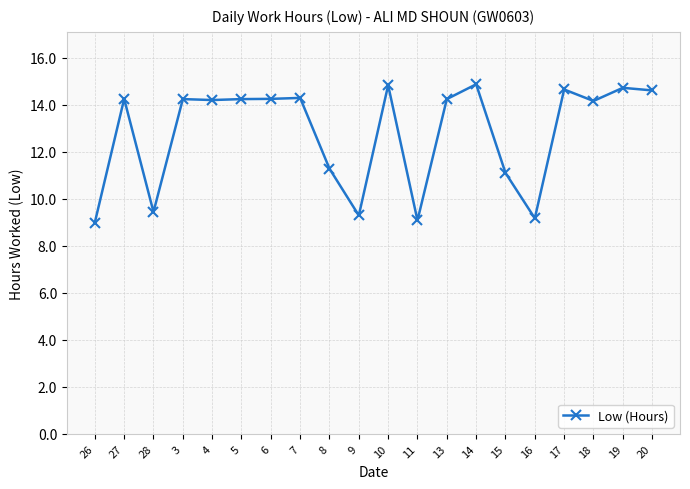

What is the label of the 15th point from the left?

15